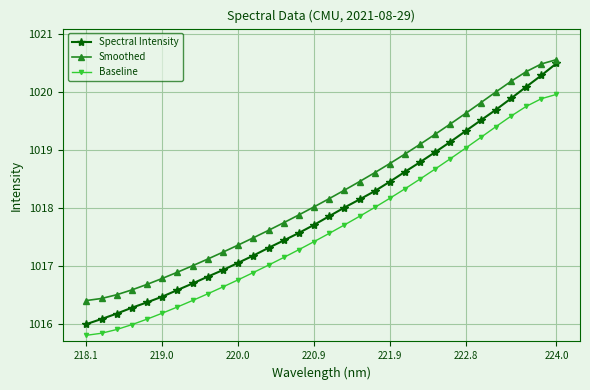

Which series has the largest total across all categories?

Smoothed